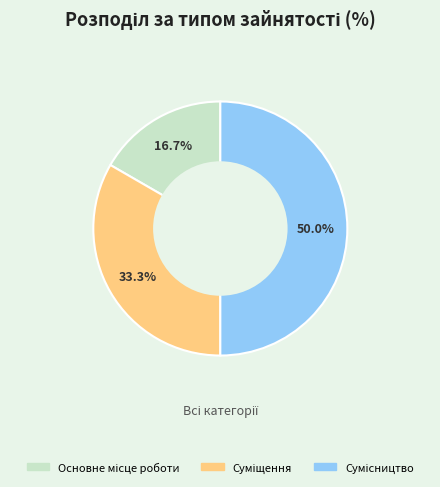

True or false: Основне місце роботи accounts for 17% of the total.

True